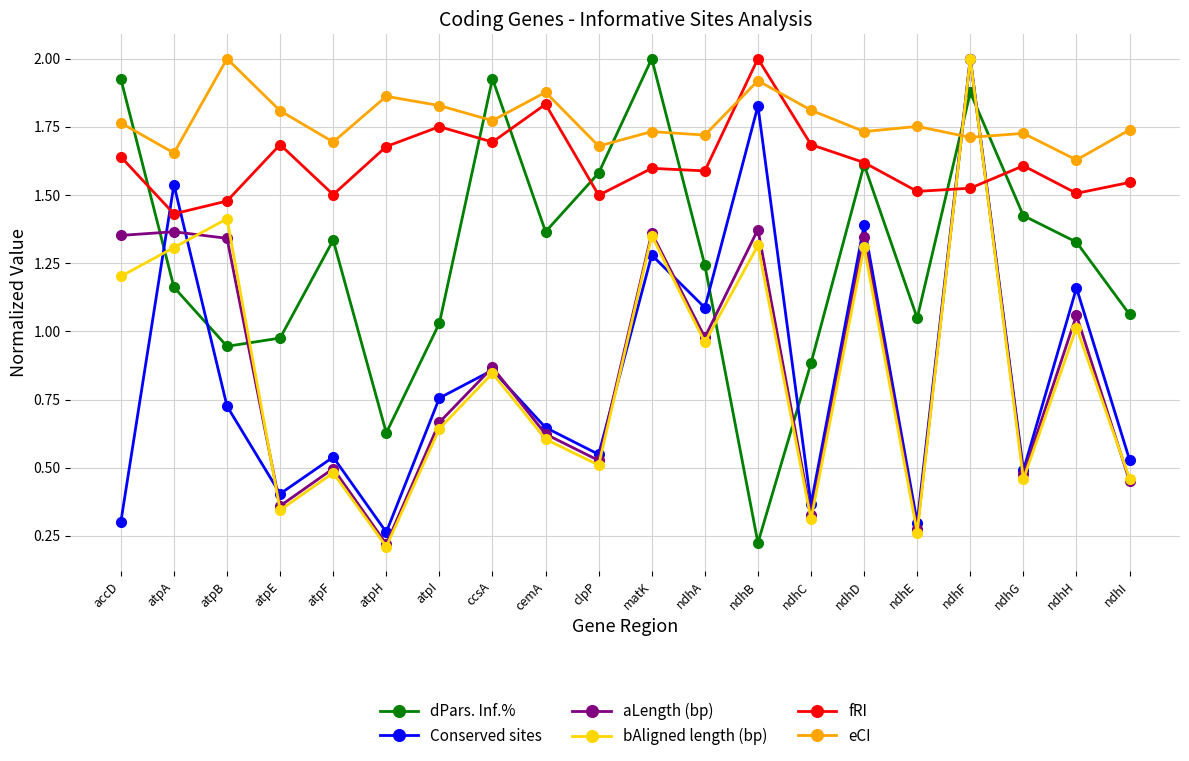

How many categories are shown in the chart?

20